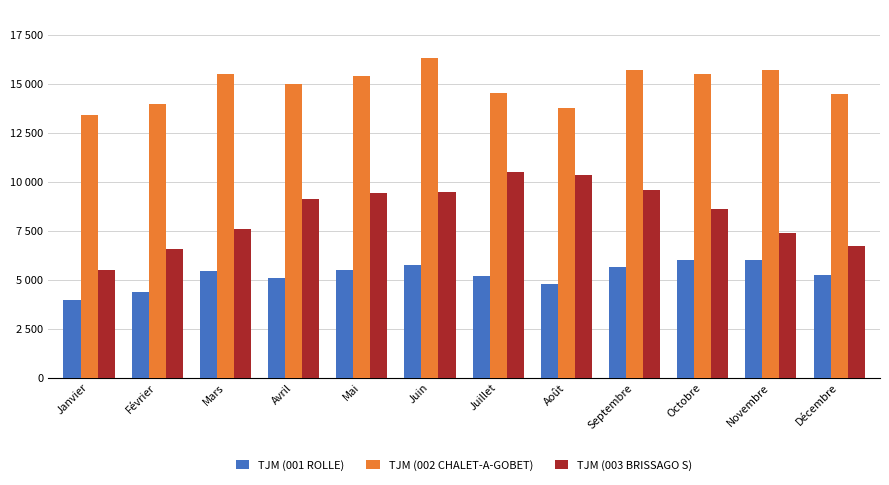

List the labels in order of TJM (001 ROLLE) value, largest first.

Novembre, Octobre, Juin, Septembre, Mai, Mars, Décembre, Juillet, Avril, Août, Février, Janvier